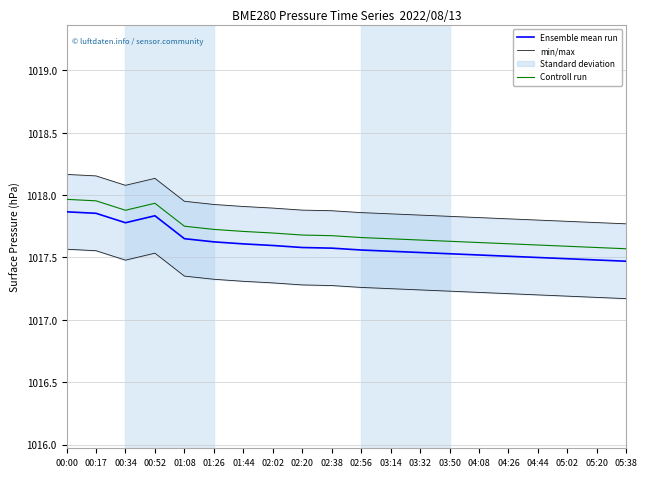

How many interior local valleys does the Ensemble mean run series have?

1